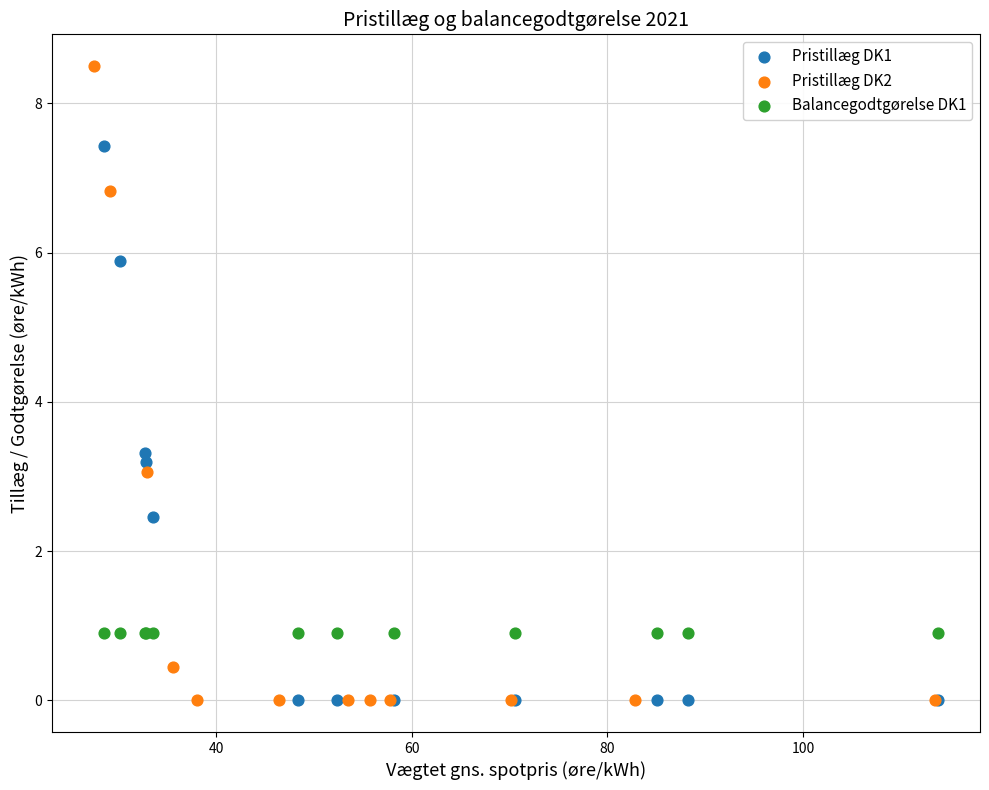

What are all the series names shown in the legend?

Pristillæg DK1, Pristillæg DK2, Balancegodtgørelse DK1